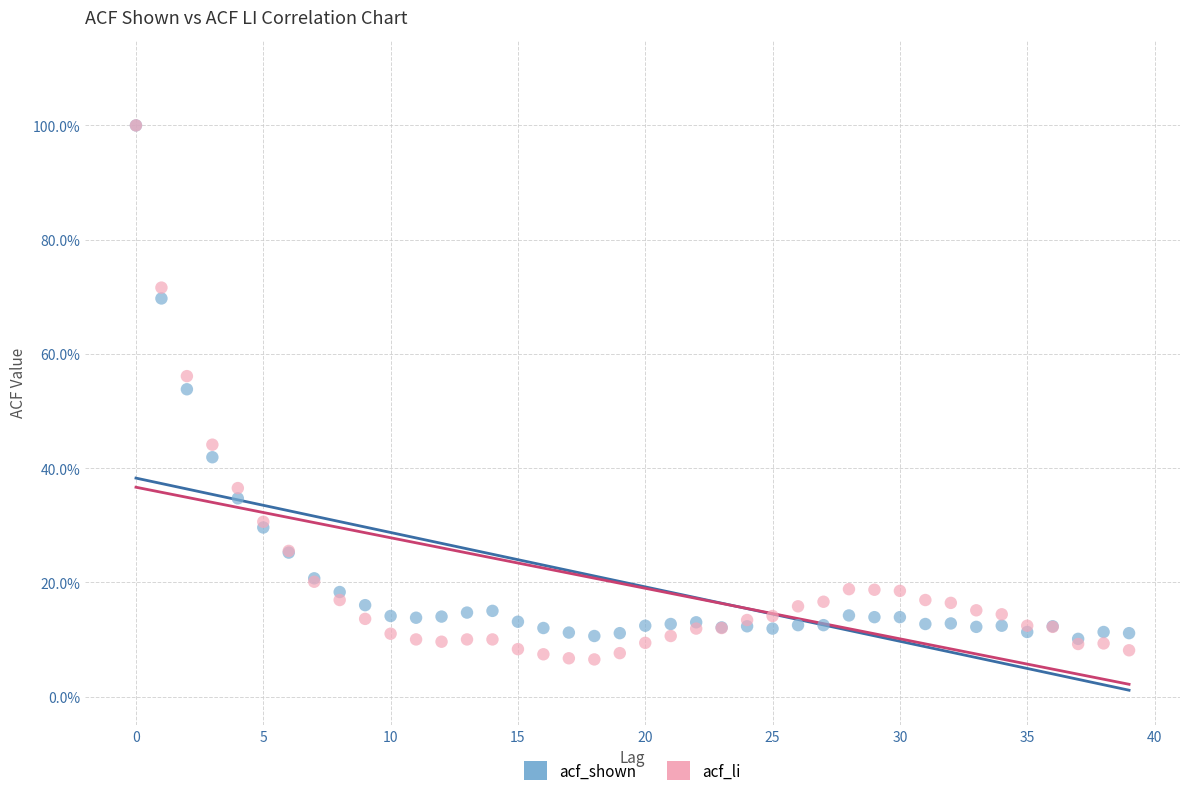

Which series has the largest Y range (max minus min)?

acf_li